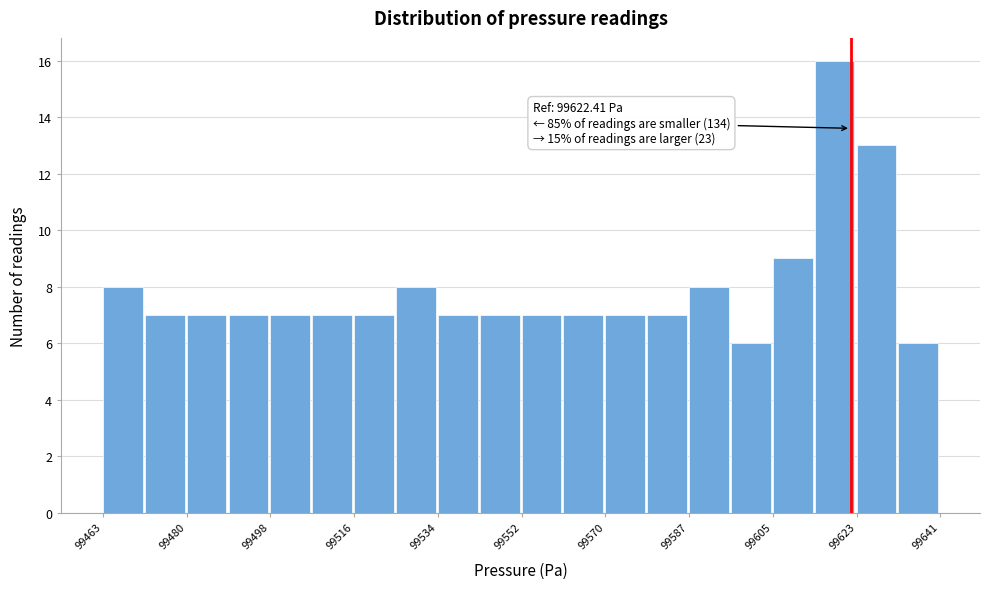

Over which range of the x-axis is the bar tallest?

99614 to 99624